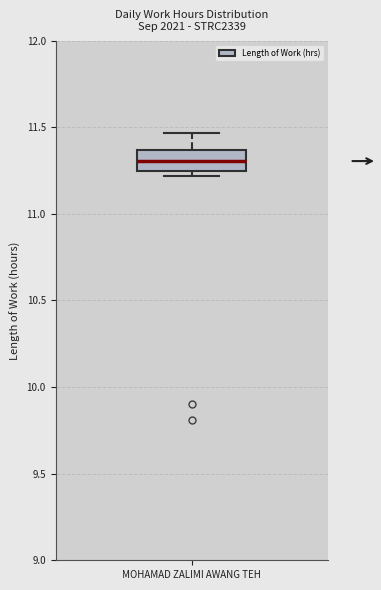

Transcribe this box plot: give where the median line is, the range the box spans, and where the two whiskers end, as read against the y-axis. The values are not printed on the chart, so give them approximately, as read against the axis.

median 11.30, box 11.25 to 11.35, whiskers 11.20 to 11.45